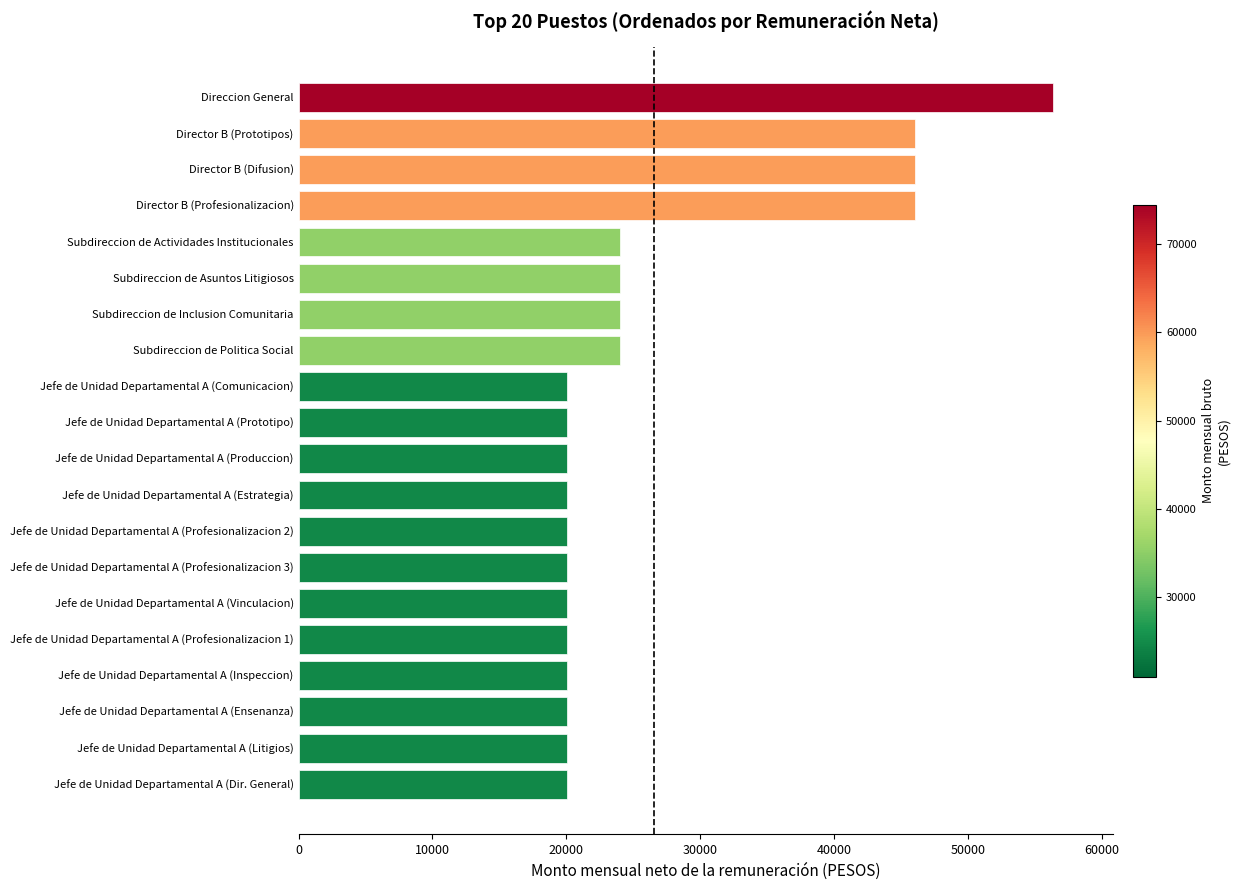

Which has a higher value, Jefe de Unidad Departamental A (Ensenanza) or Subdireccion de Inclusion Comunitaria?

Subdireccion de Inclusion Comunitaria